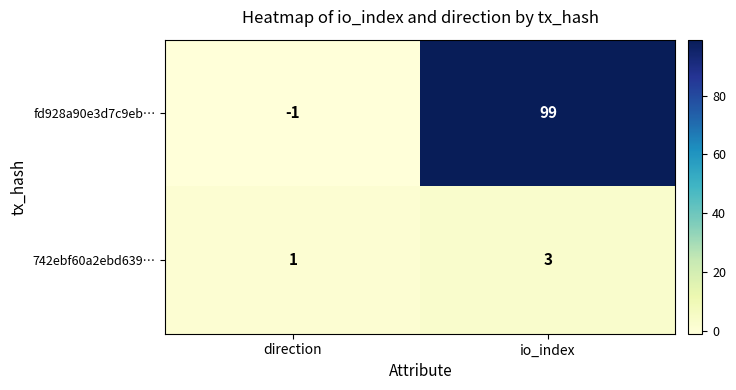

At io_index, list the series in order from smallest to largest.

742ebf60a2ebd639…, fd928a90e3d7c9eb…